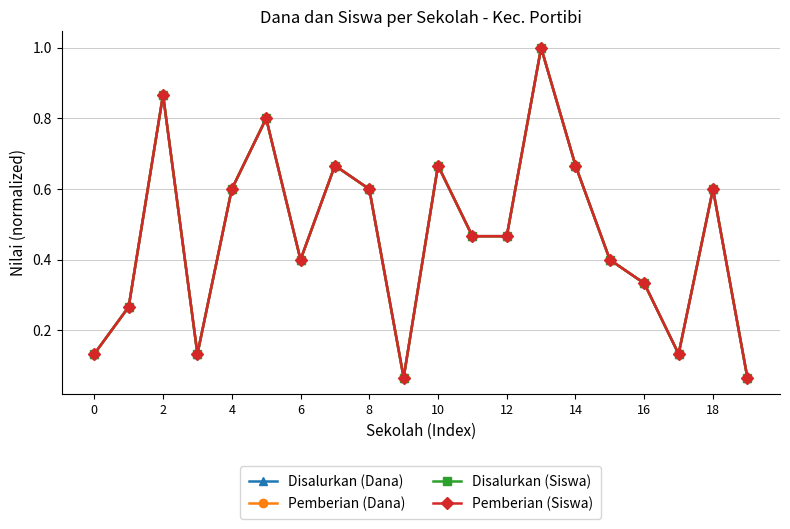

At which label does Disalurkan (Dana) reach its peak?

13